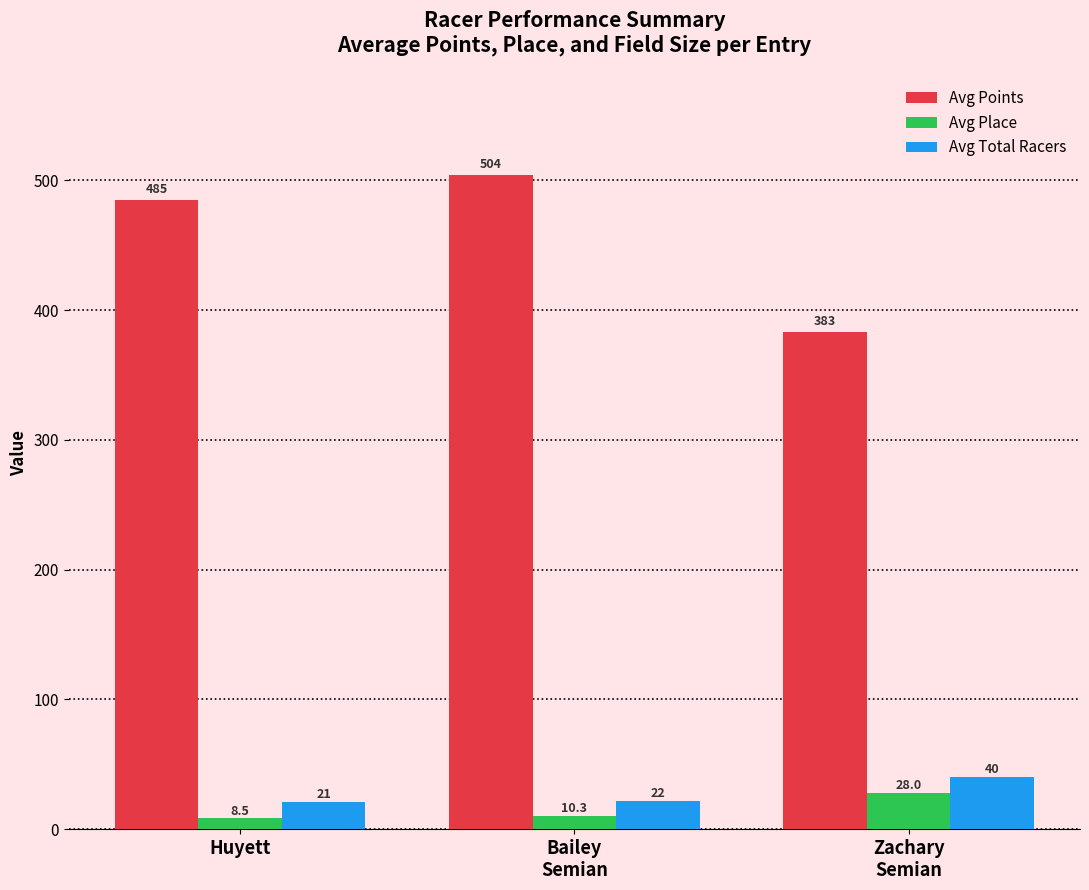

What is the label of the 1st bar from the right?

Zachary
Semian